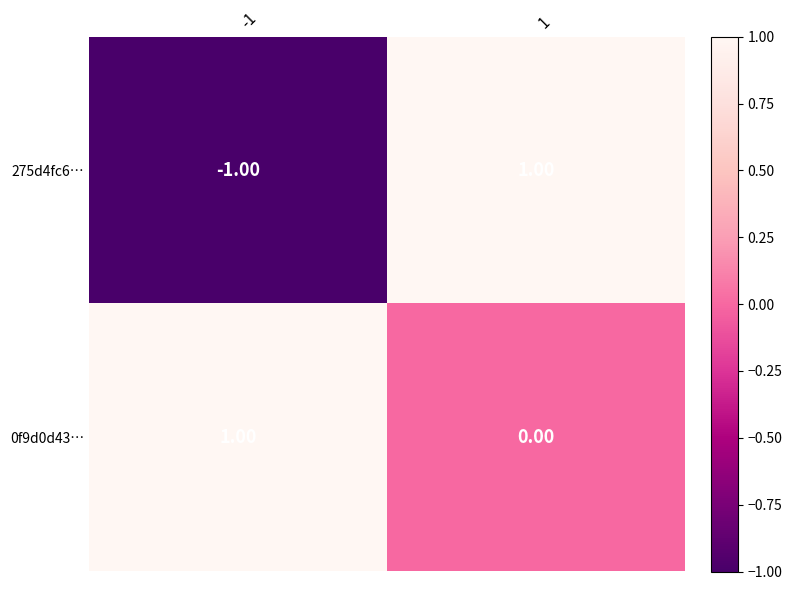

Between -1 and 1, which series saw the biggest shift?

275d4fc6…